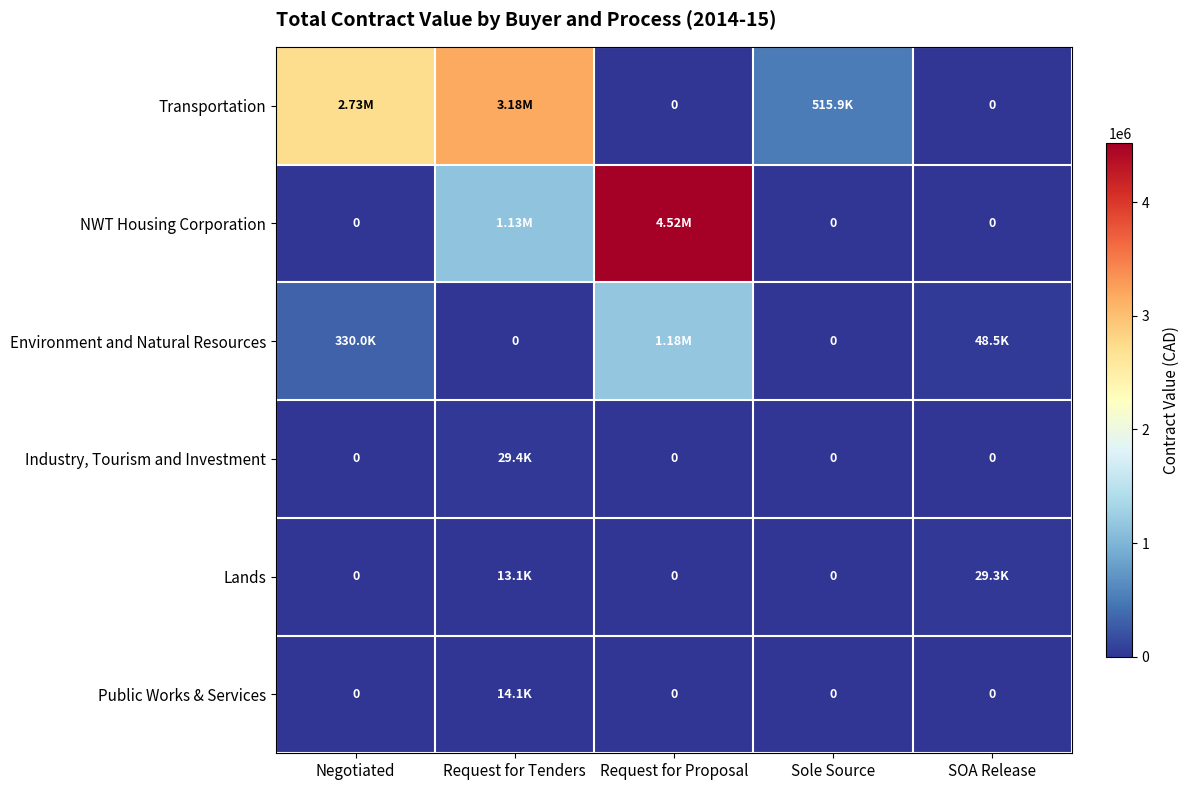

Which has a higher value, Sole Source or Negotiated?

Negotiated